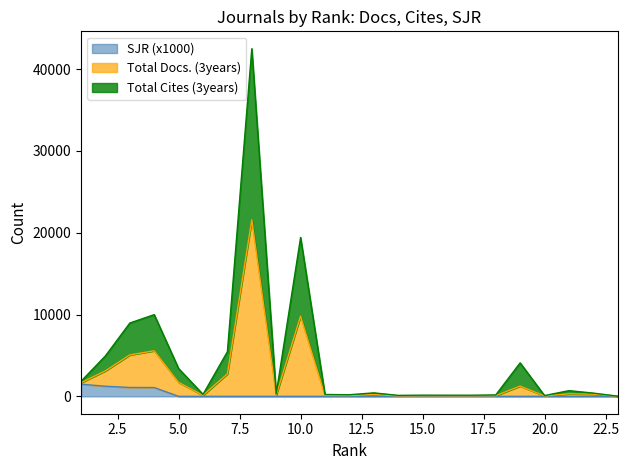

Rank the series by their average value, from highest to lowest.

Total Docs. (3years), Total Cites (3years), SJR